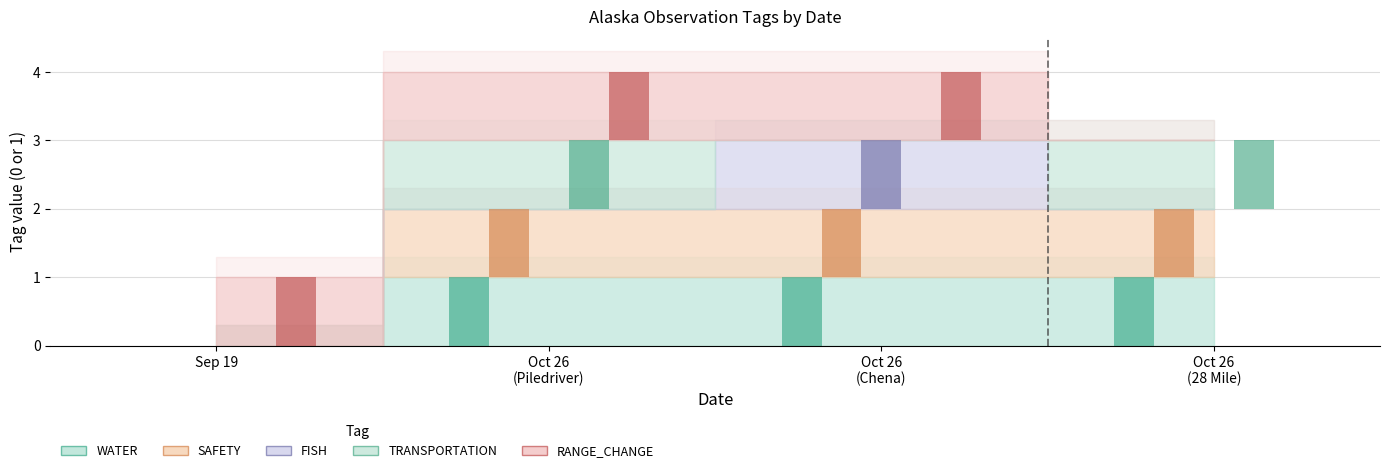

How many values in FISH are above zero?

1